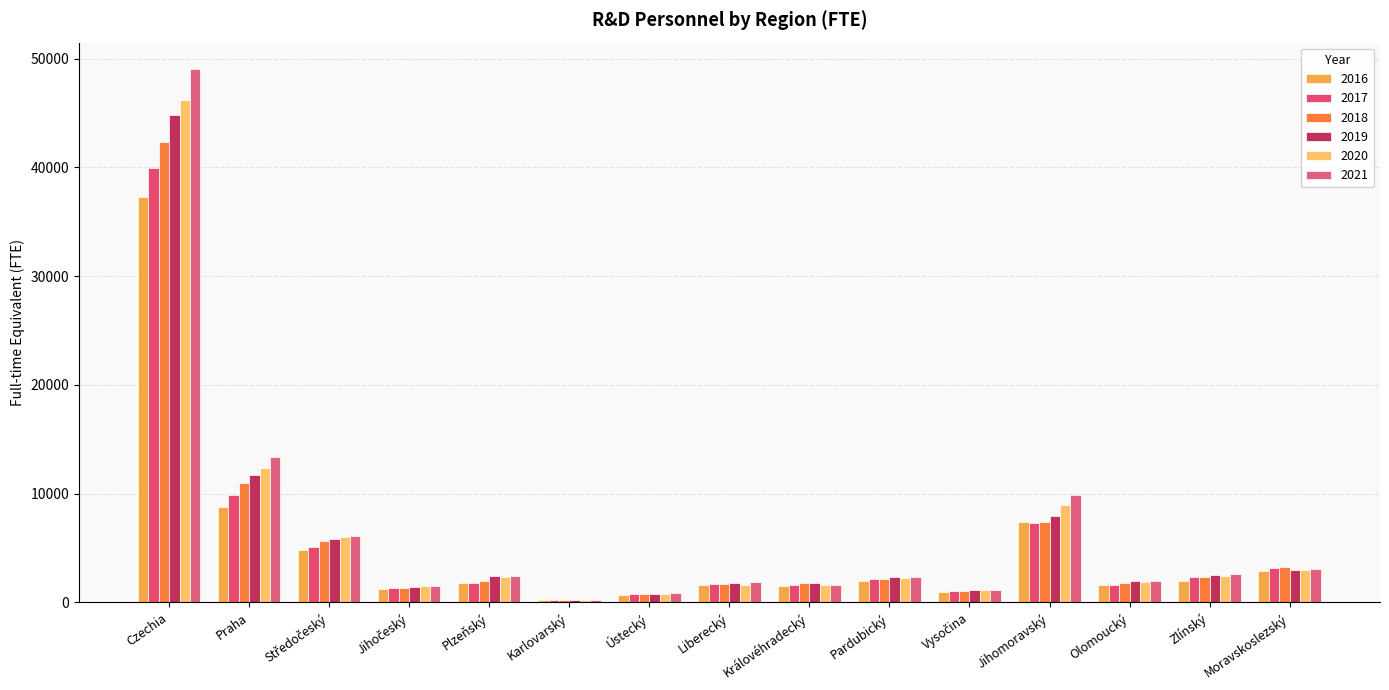

What is the value of the 2017 bar at the 2nd from the left?

9899.0